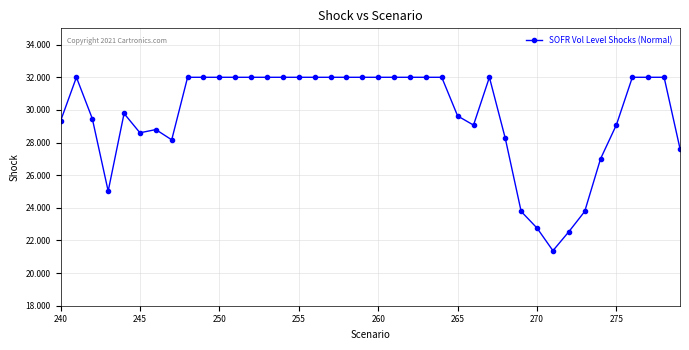

What is the maximum value shown in the chart?

32.0